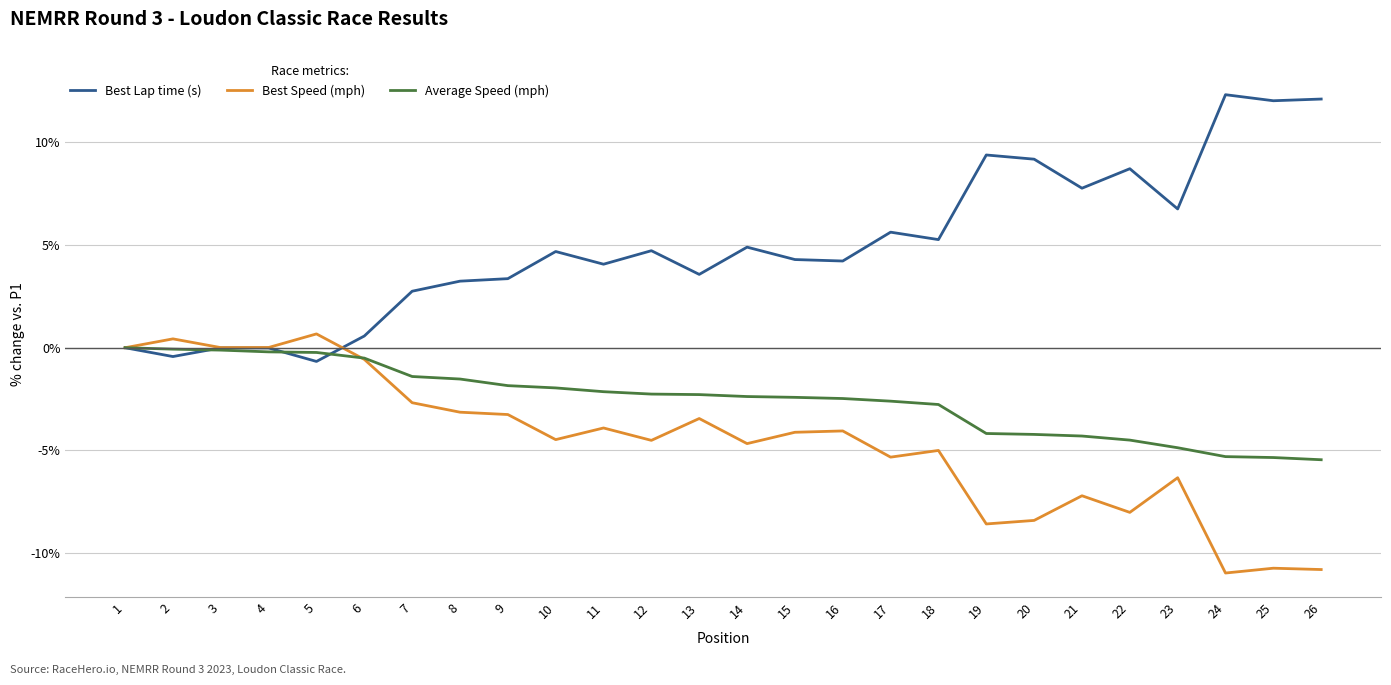

Is it true that Best Speed (mph) equals -1.8 at 12?

False